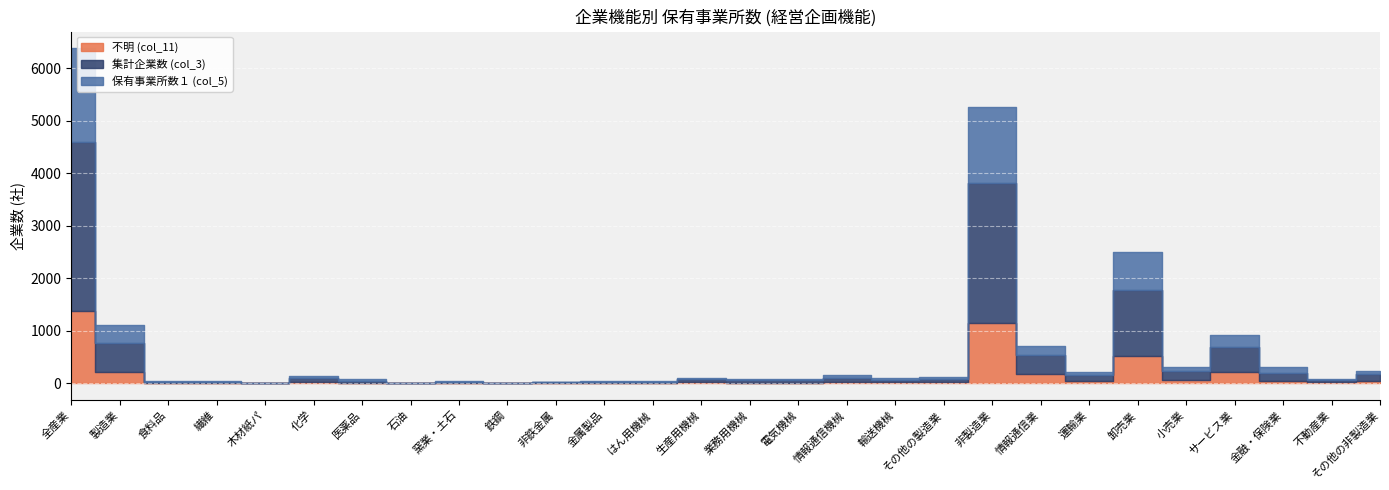

What is the sum of the 集計企業数 (col_3) values at 業務用機械 and 食料品?

66